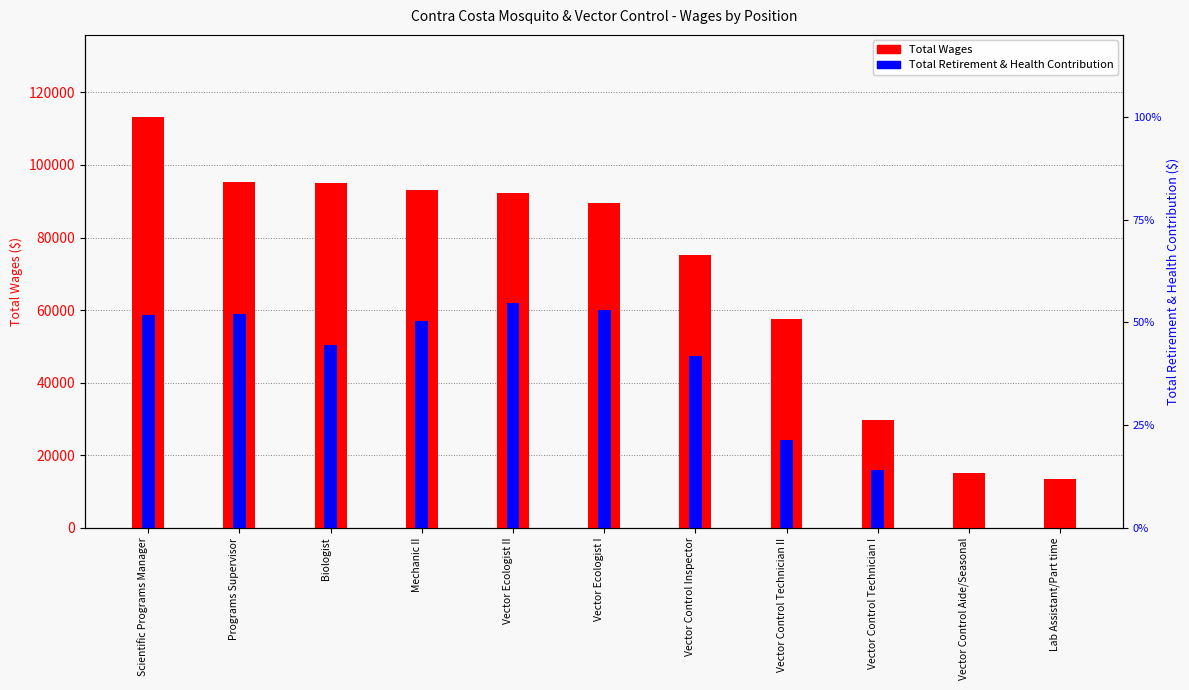

What is the difference between the Total Wages values at Scientific Programs Manager and Mechanic II?

20106